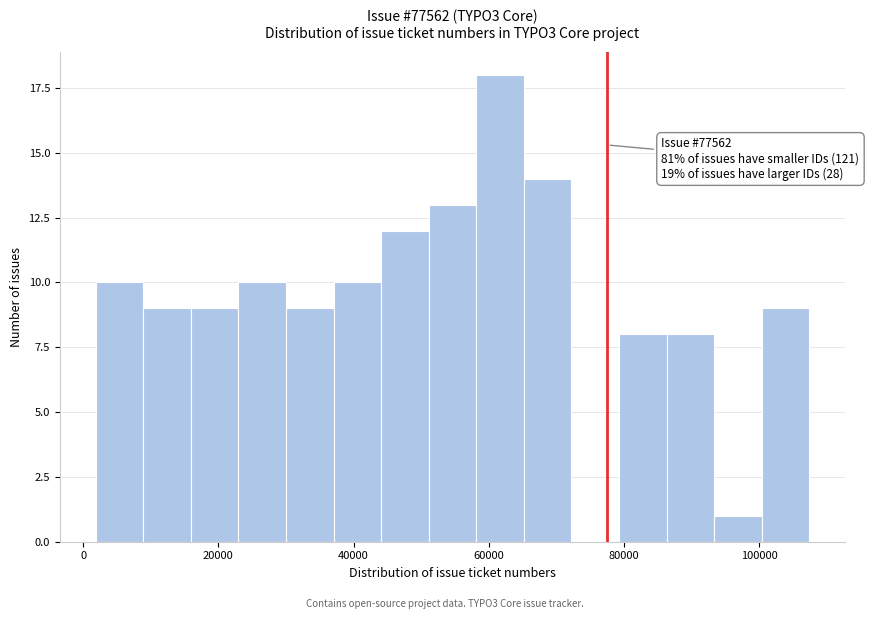

Around what value on the x-axis is the tallest bar? Give the approximate position of its centre, as read against the axis.

62000